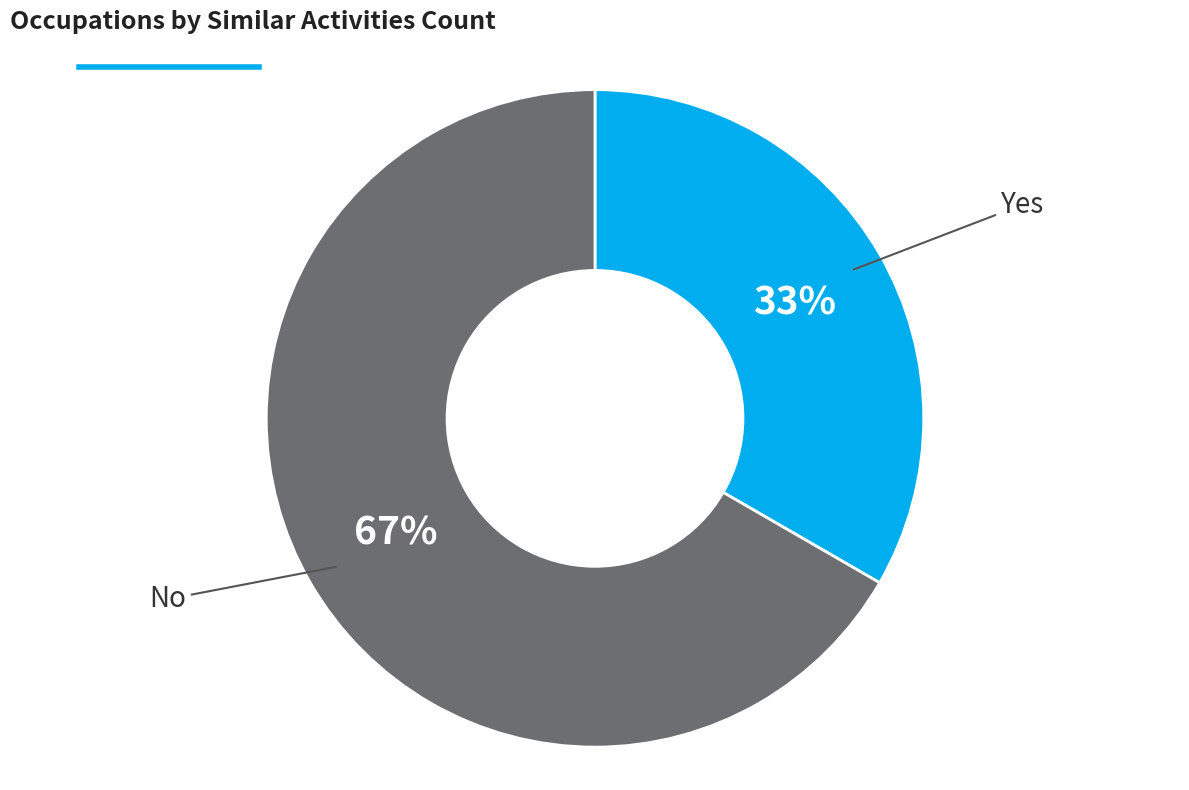

To the nearest percent, what is the average slice percentage?

50%